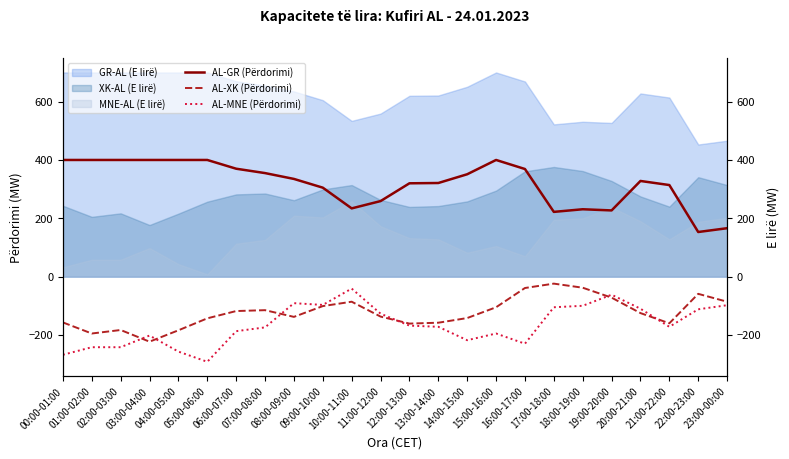

How many values in the AL-MNE (Përdorimi) series are below -172?

11